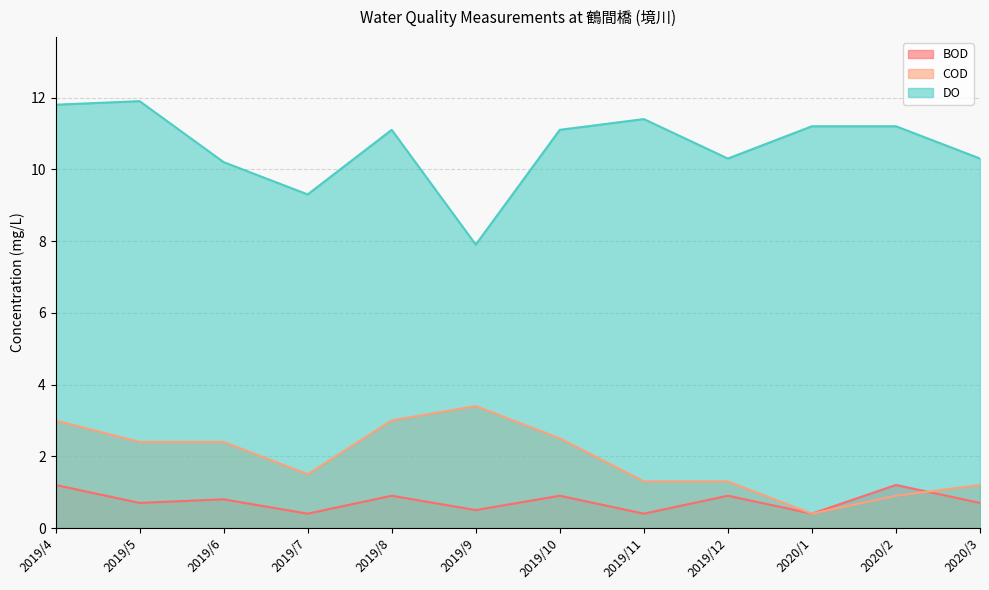

Which series has the largest total across all categories?

DO